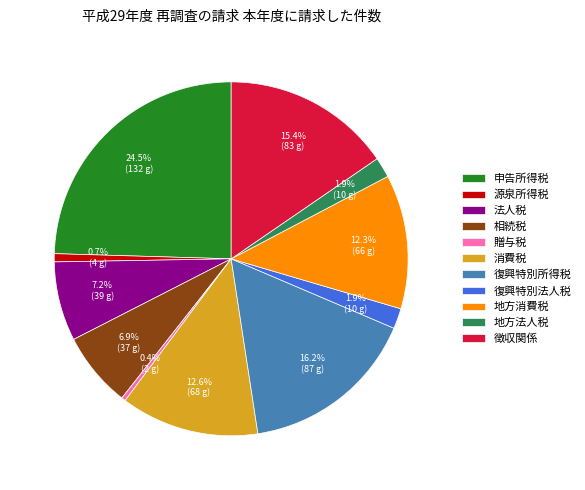

To the nearest percent, what is the difference between the 消費税 and 地方法人税 slice percentages?

11%